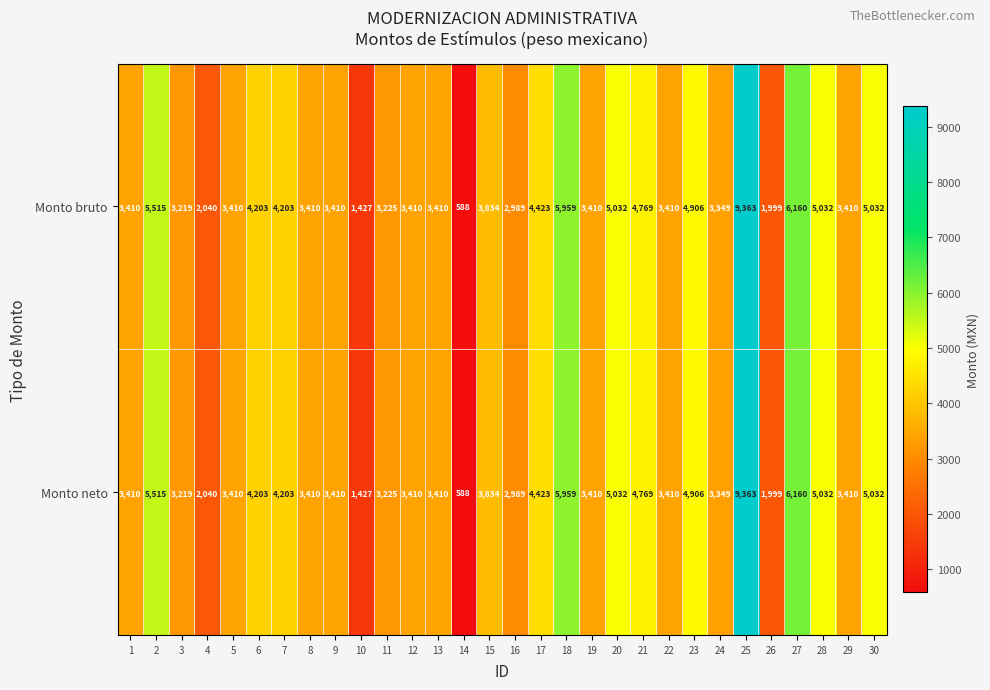

What is the total value across all series at 12?

6820